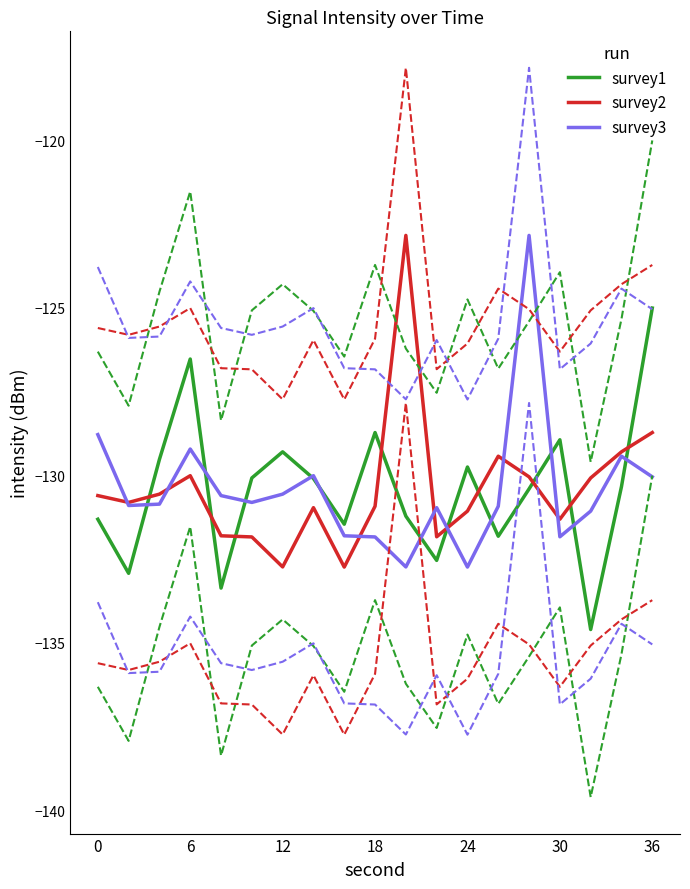

What is the lowest value of the survey3 series?

-132.7